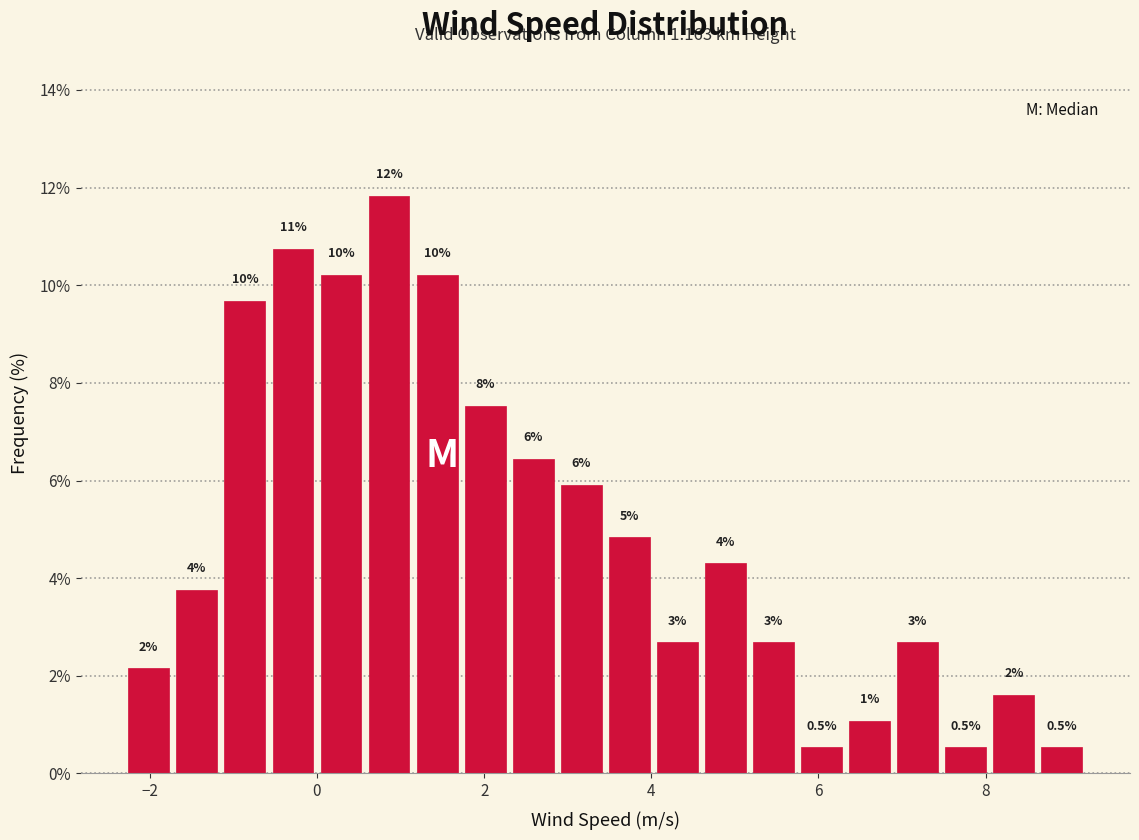

Read against the x-axis, roughly where is the centre of the tallest bar?

0.8